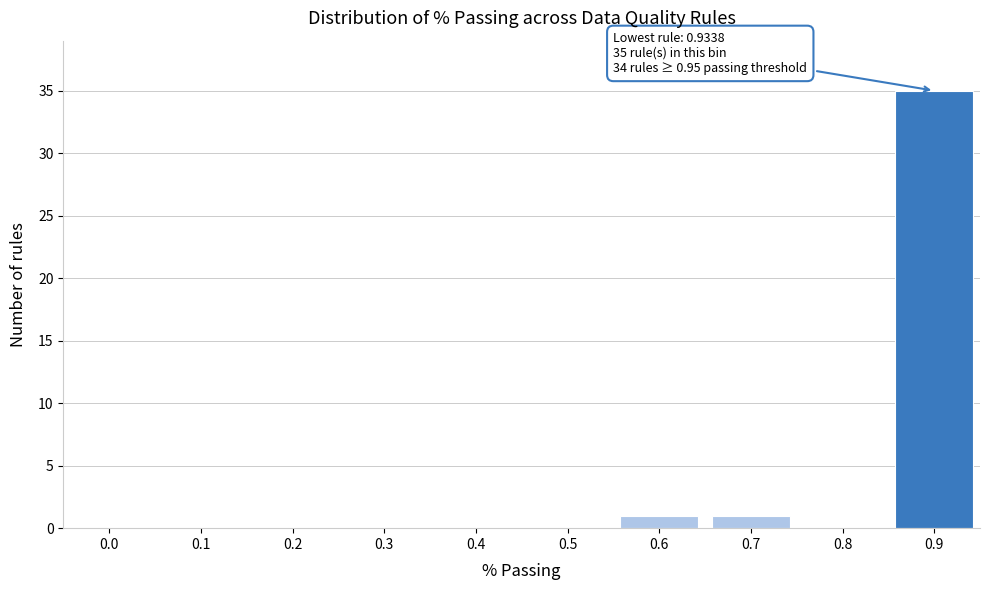

Reading left to right, list all the values displayed in this chart.

0.0=0	0.1=0	0.2=0	0.3=0	0.4=0	0.5=0	0.6=1	0.7=1	0.8=0	0.9=35